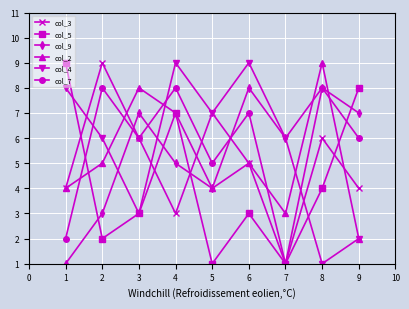

At 2, list the series in order from smallest to largest.

col_5, col_9, col_2, col_4, col_7, col_3